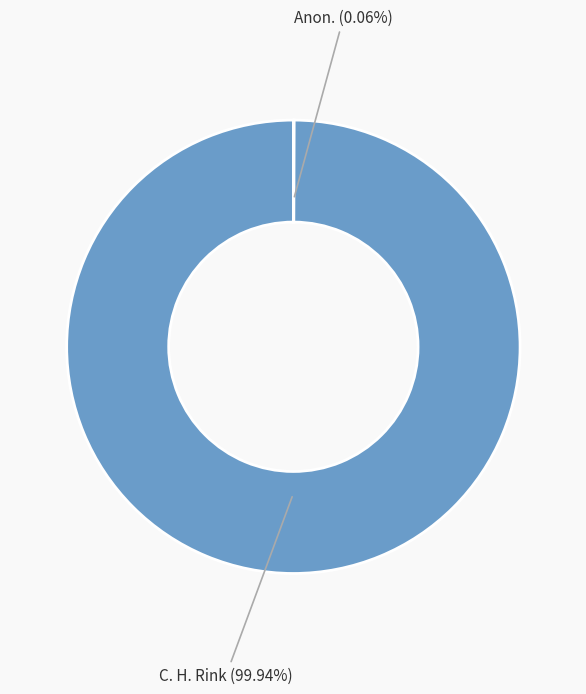

Does any single category account for the majority?

Yes